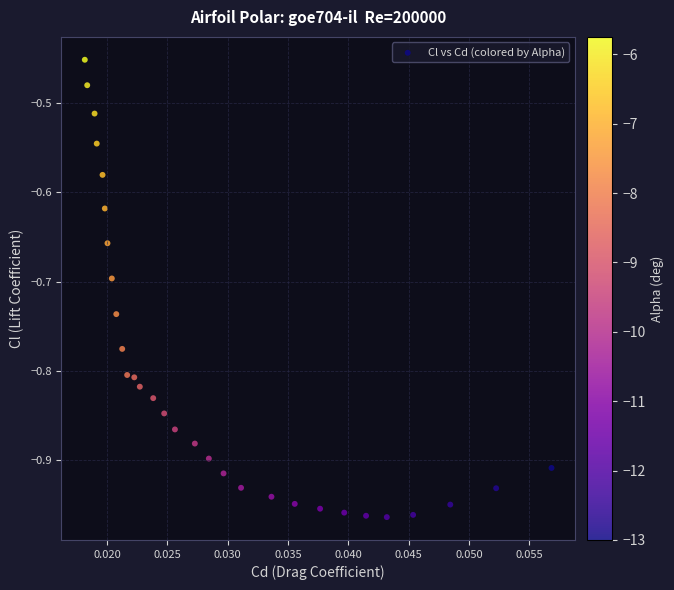

What is the range of Y values (max minus min)?

0.5